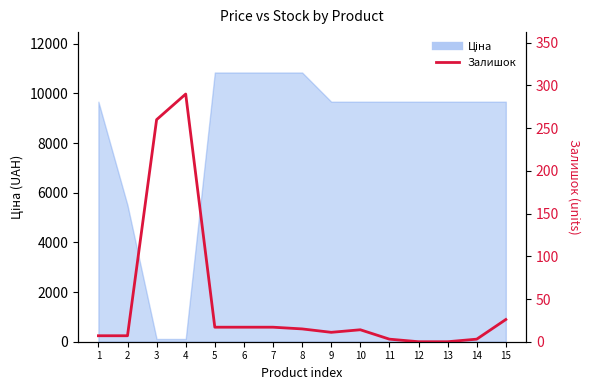

List the labels in order of value, smallest first.

12, 13, 11, 14, 1, 2, 9, 10, 8, 5, 6, 7, 15, 3, 4